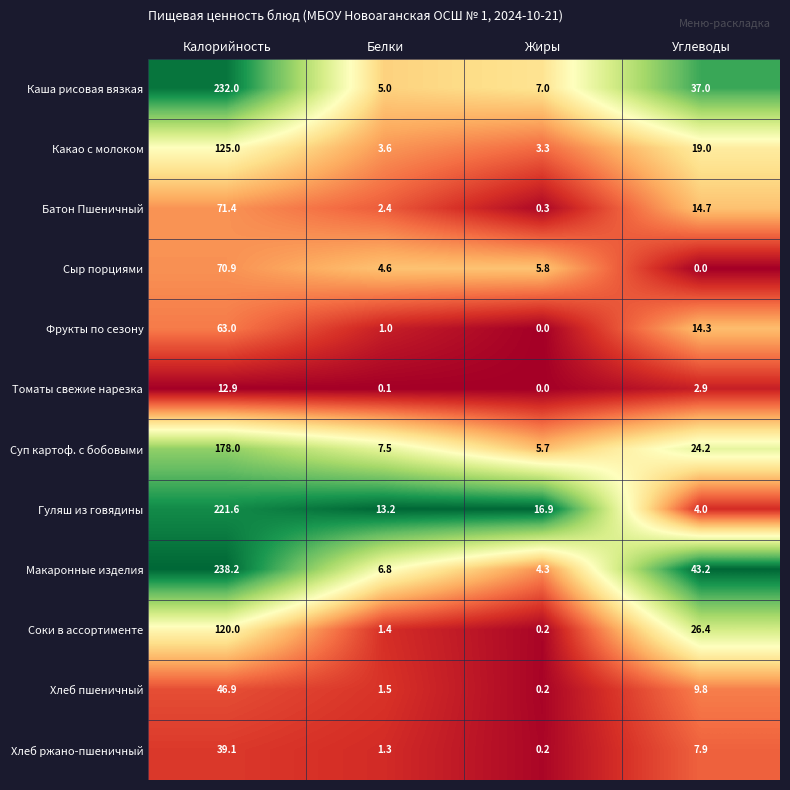

Which series has the widest spread of values?

Макаронные изделия